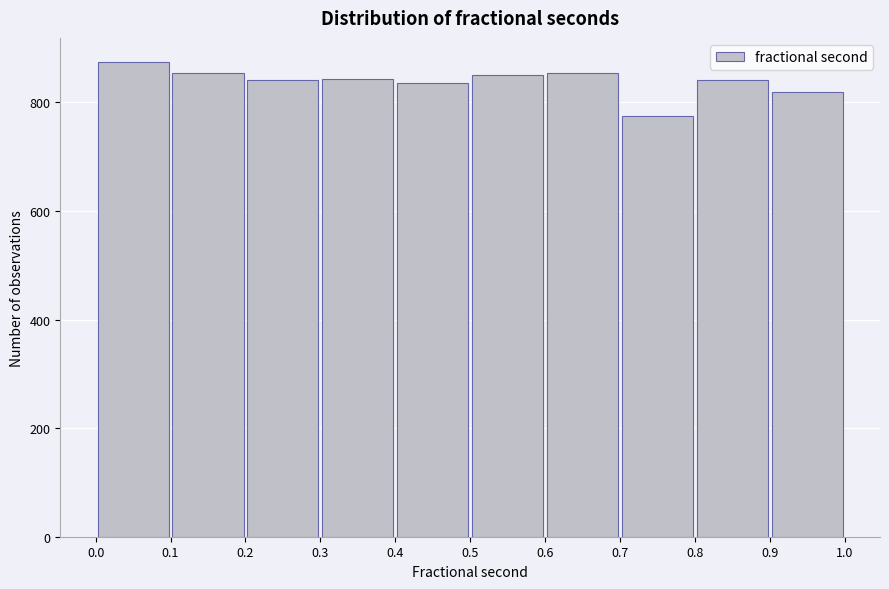

Reading left to right, list every bar in this chart as the range it spans on the x-axis followed by its height. The values are not printed on the chart, so give them approximately, as read against the axis.

0.0 to 0.1: 880
0.1 to 0.2: 860
0.2 to 0.3: 840
0.3 to 0.4: 840
0.4 to 0.5: 840
0.5 to 0.6: 860
0.6 to 0.7: 860
0.7 to 0.8: 780
0.8 to 0.9: 840
0.9 to 1.0: 820